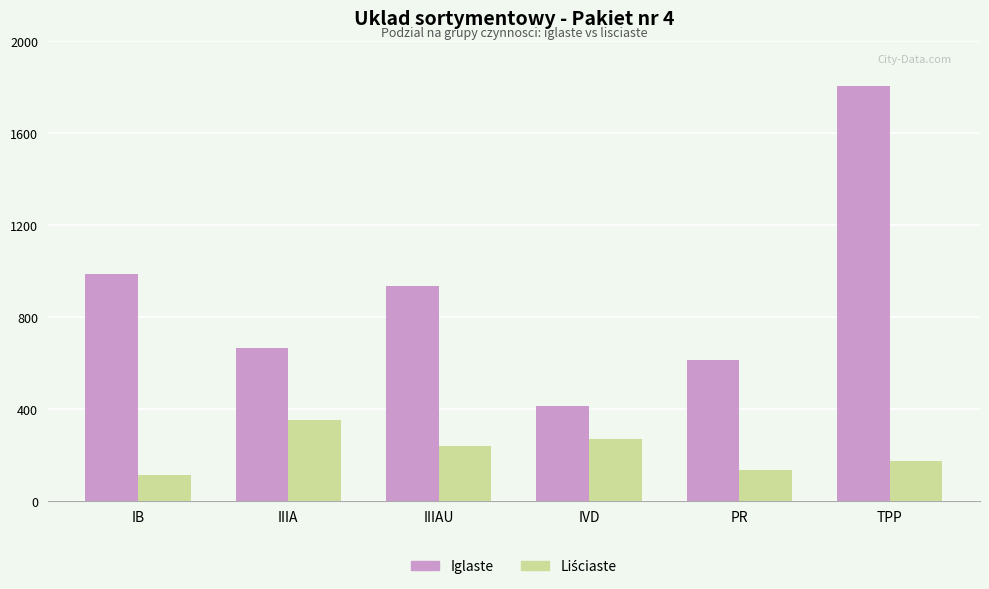

The value of Iglaste at IIIAU is 936. True or false?

True